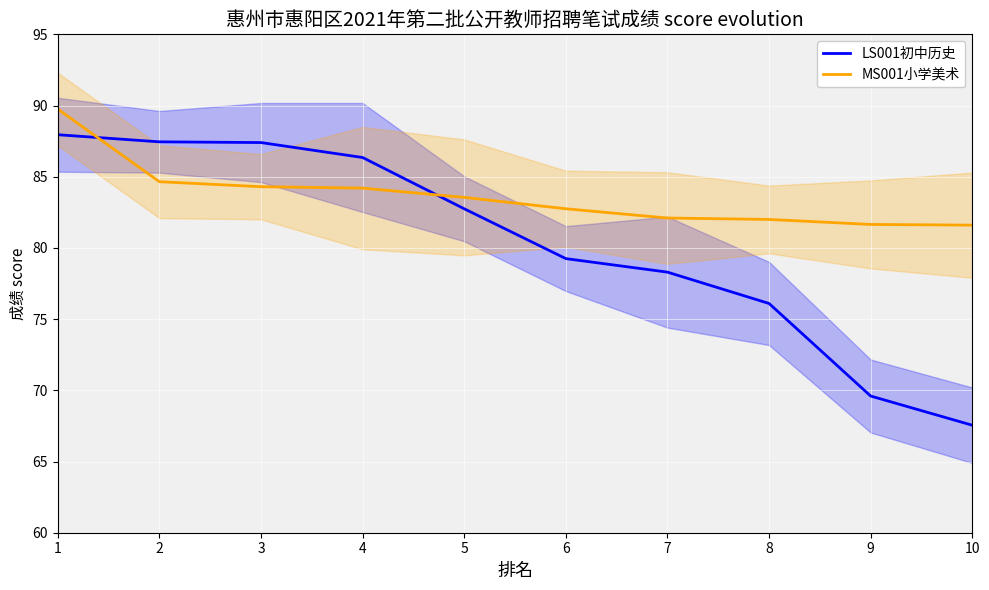

List the labels in order of MS001小学美术 value, smallest first.

10, 9, 8, 7, 6, 5, 4, 3, 2, 1